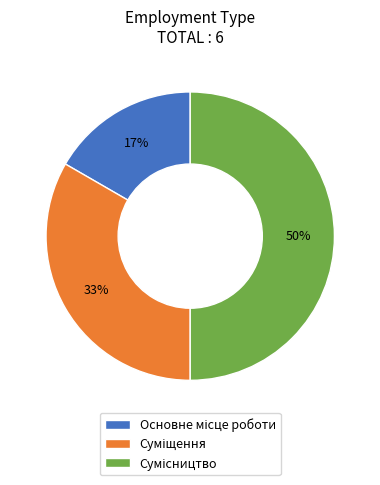

To the nearest percent, what is the difference between the largest and smallest slice percentages?

33%